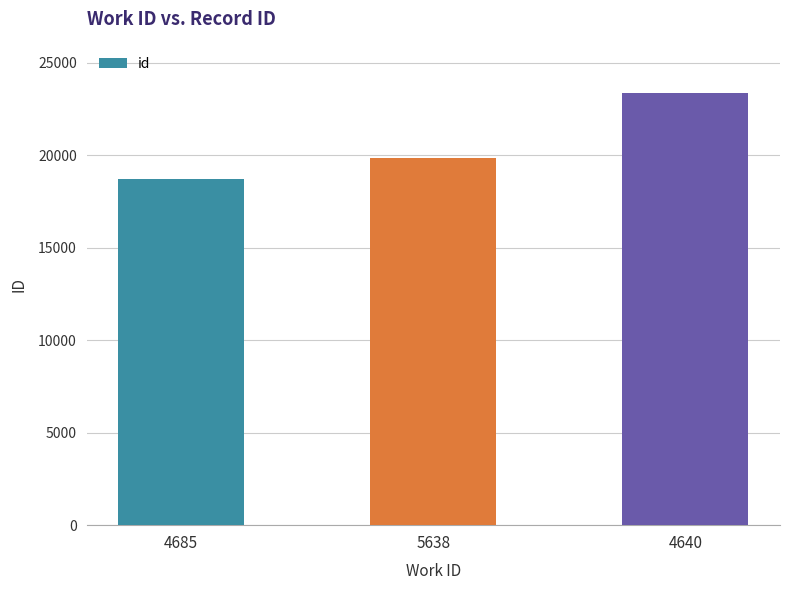

How many values are below 19872?

1